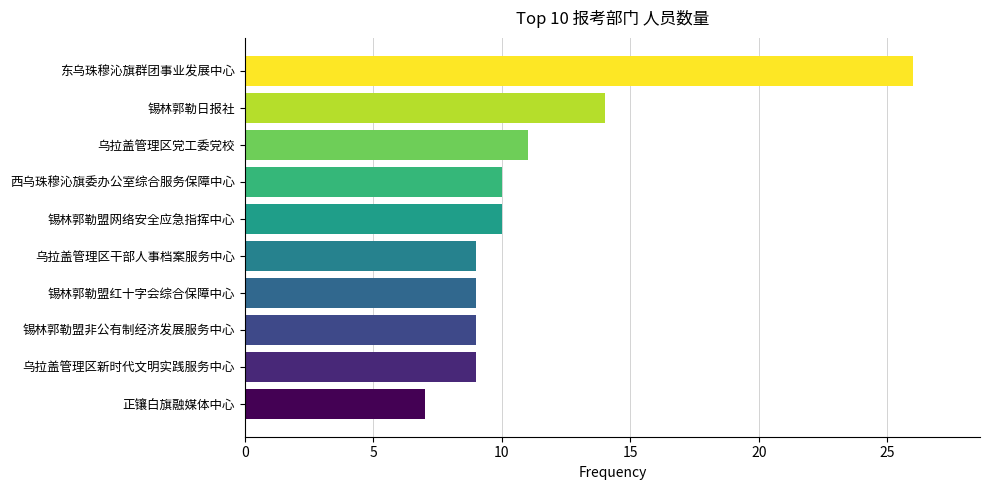

True or false: the data shows 10 at 锡林郭勒盟网络安全应急指挥中心.

True